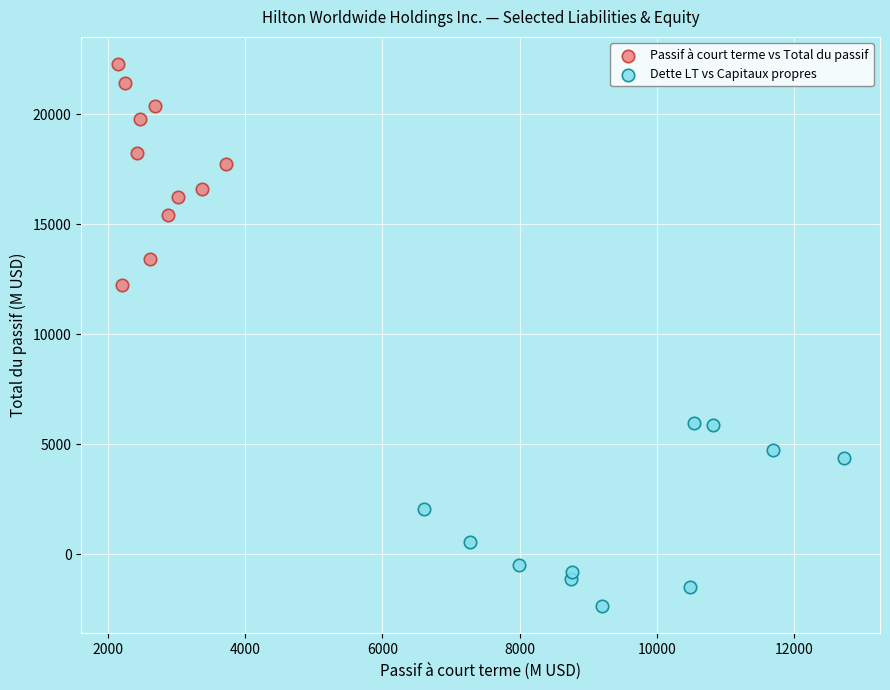

Which series contains the highest Y value?

Passif à court terme vs Total du passif